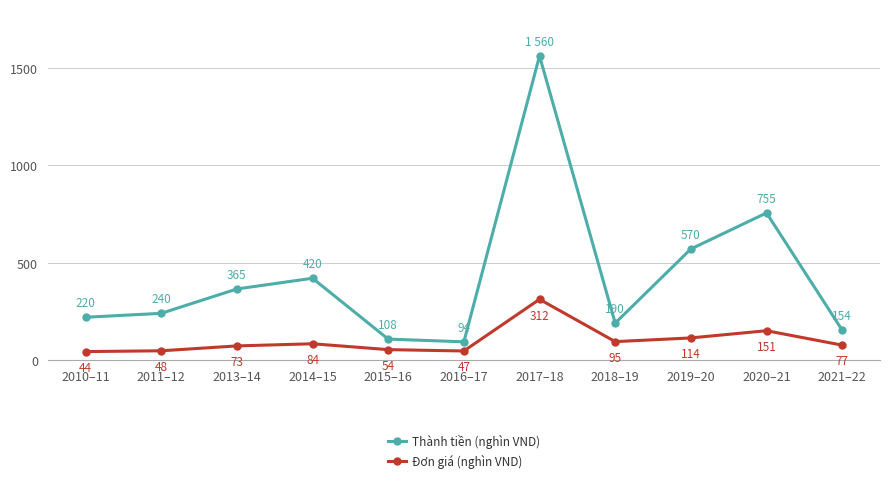

True or false: Đơn giá (nghìn VND) and Thành tiền (nghìn VND) cross at least once.

False